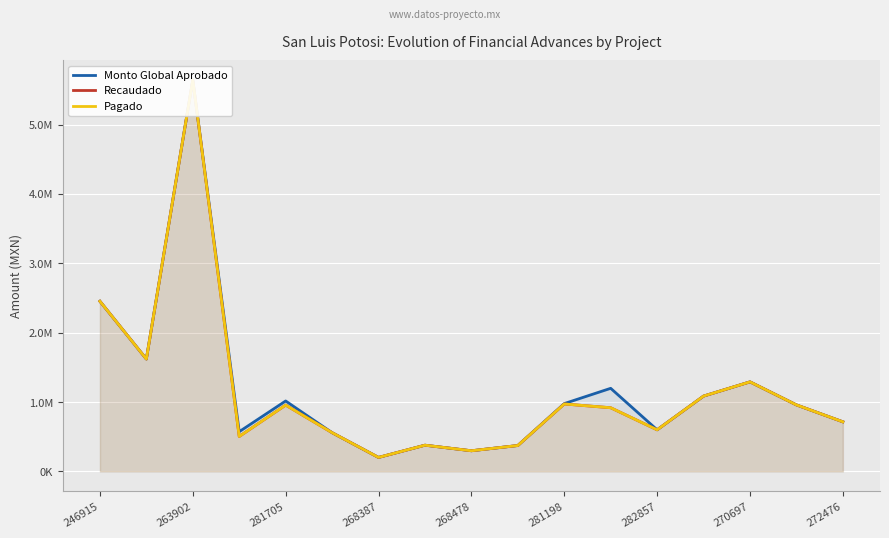

Between 282857 and 15, which is larger?

15